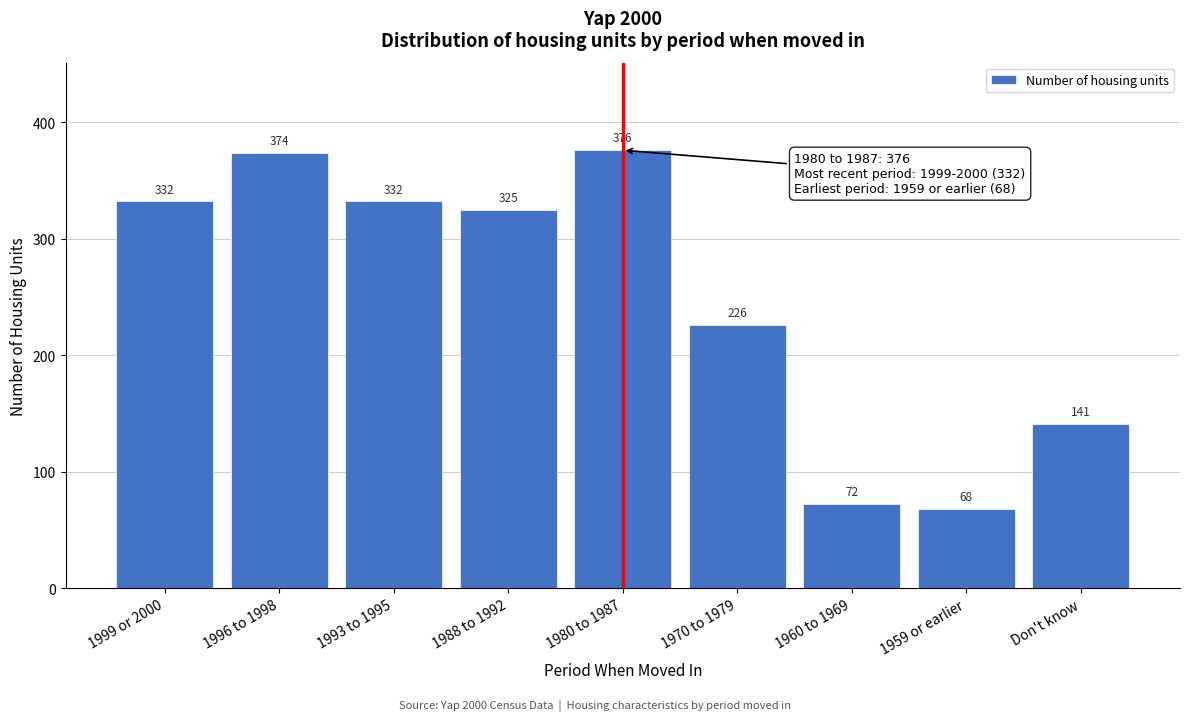

Reading left to right, list all the values displayed in this chart.

1999 or 2000=332	1996 to 1998=374	1993 to 1995=332	1988 to 1992=325	1980 to 1987=376	1970 to 1979=226	1960 to 1969=72	1959 or earlier=68	Don't know=141